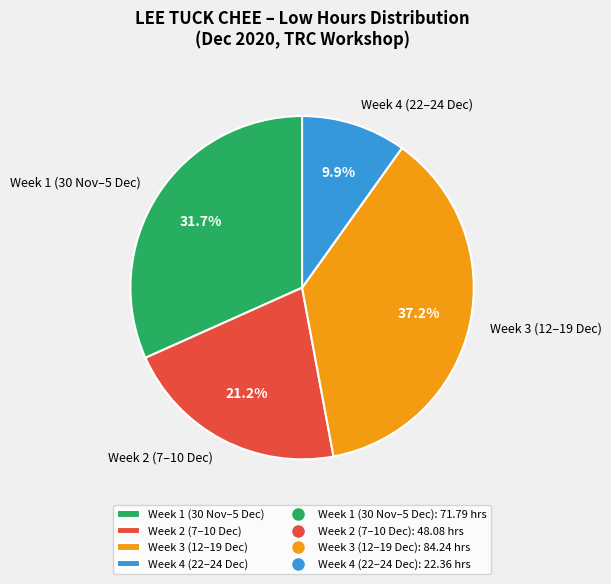

What percentage do Week 2 (7–10 Dec) and Week 3 (12–19 Dec) together represent?

58.4%